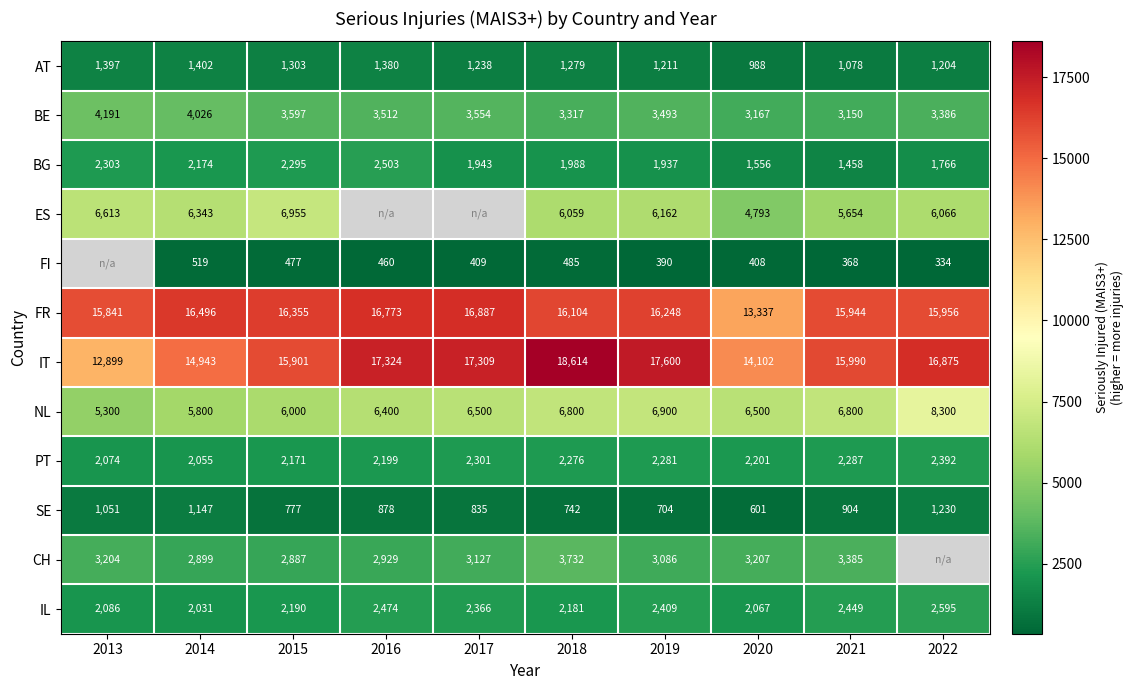

At which label does IT first exceed 16875?

2016